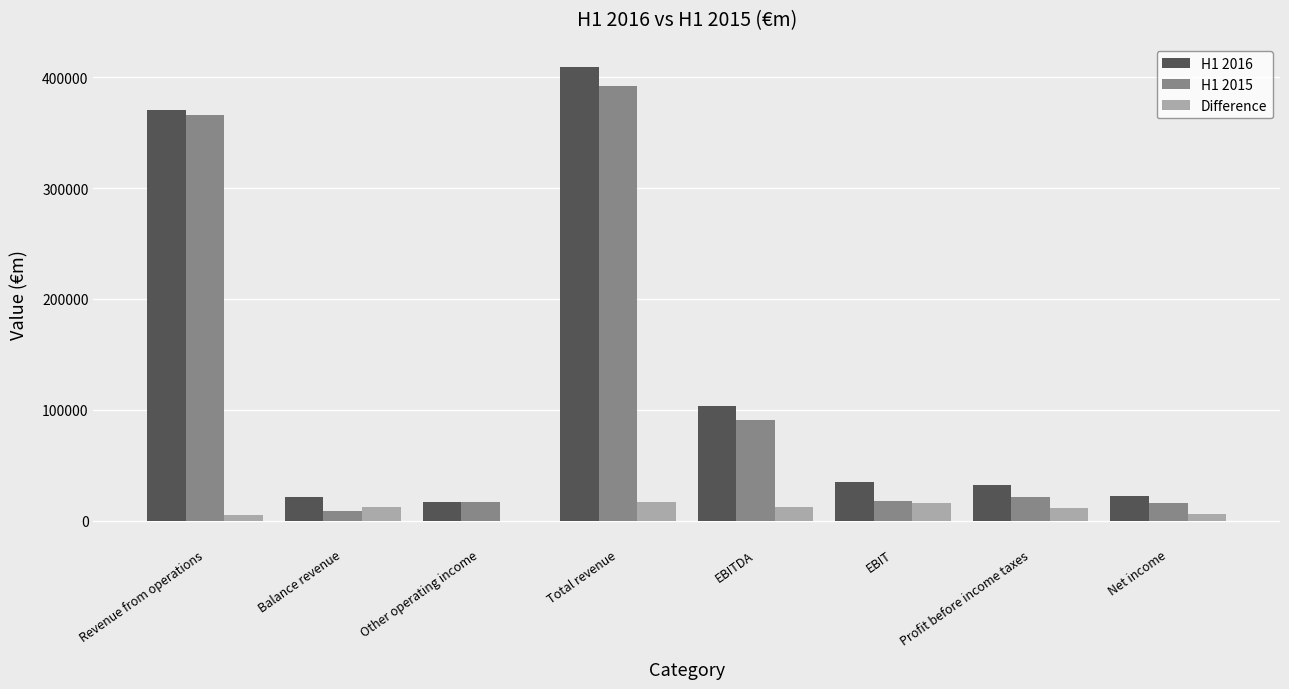

Is it true that H1 2015 equals 17354 at Other operating income?

True